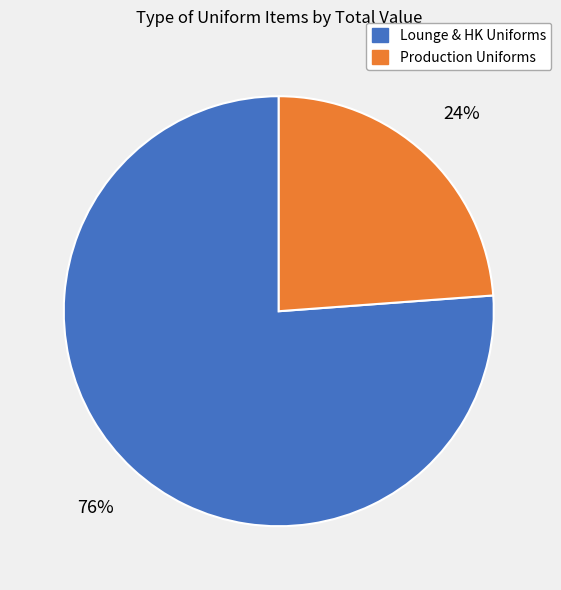

How many slices are in this pie chart?

2